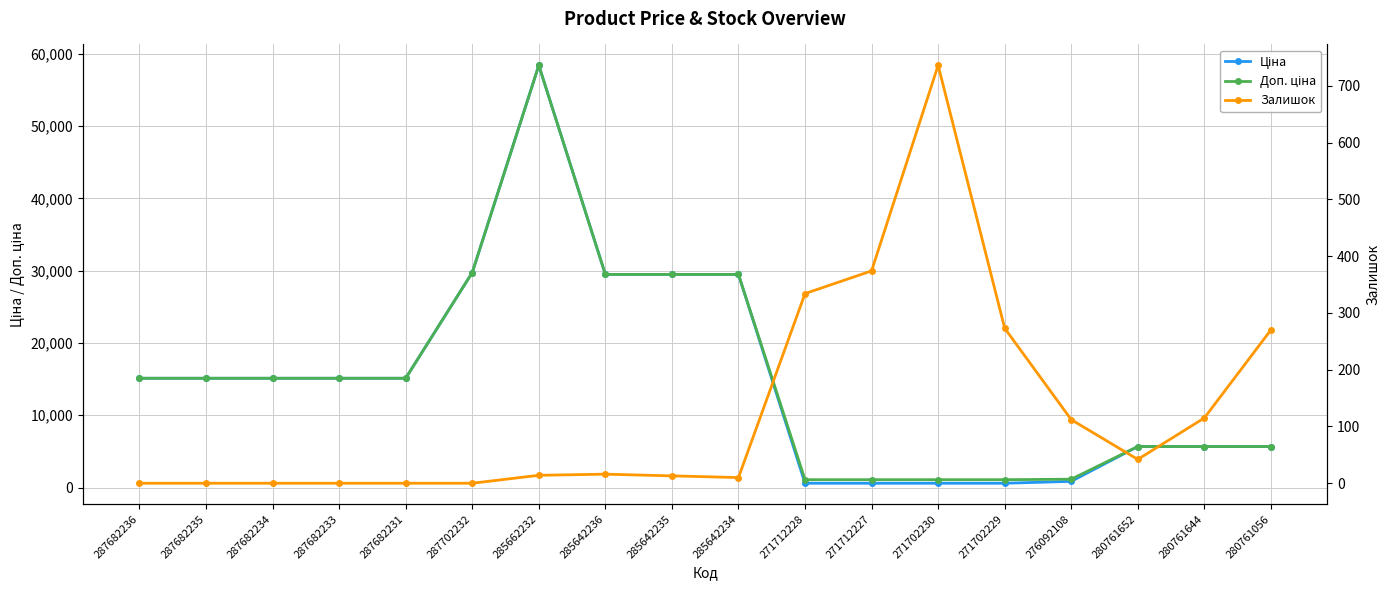

What is the difference between the Доп. ціна values at 285642234 and 287682235?

14371.5